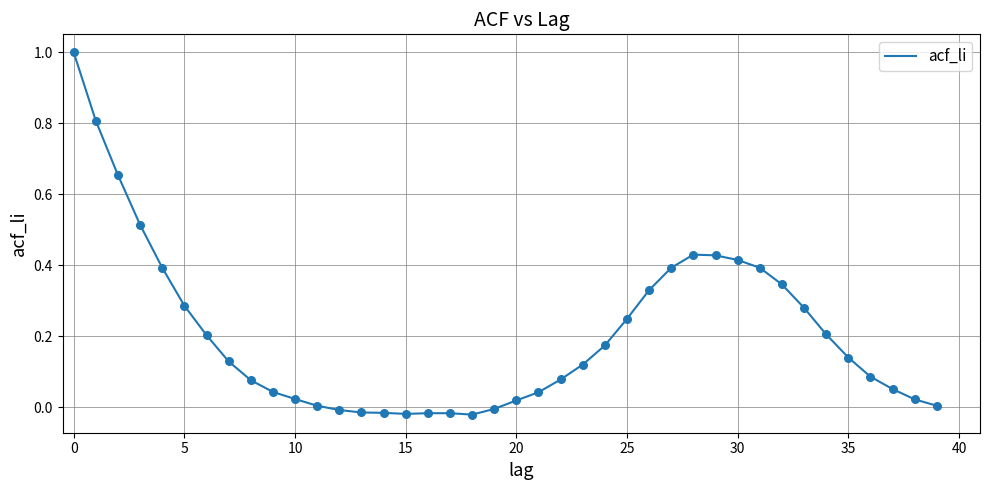

What is the maximum value shown in the chart?

1.0